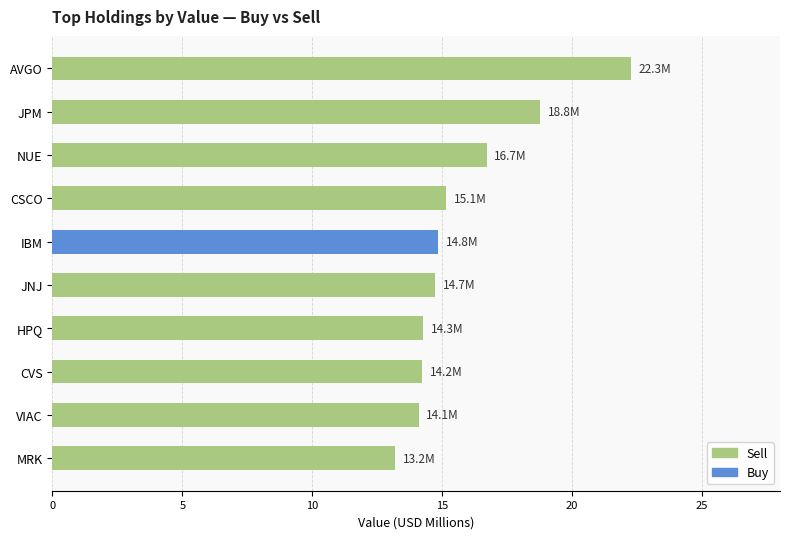

What is the sum of the values at CVS and JNJ?

28.9